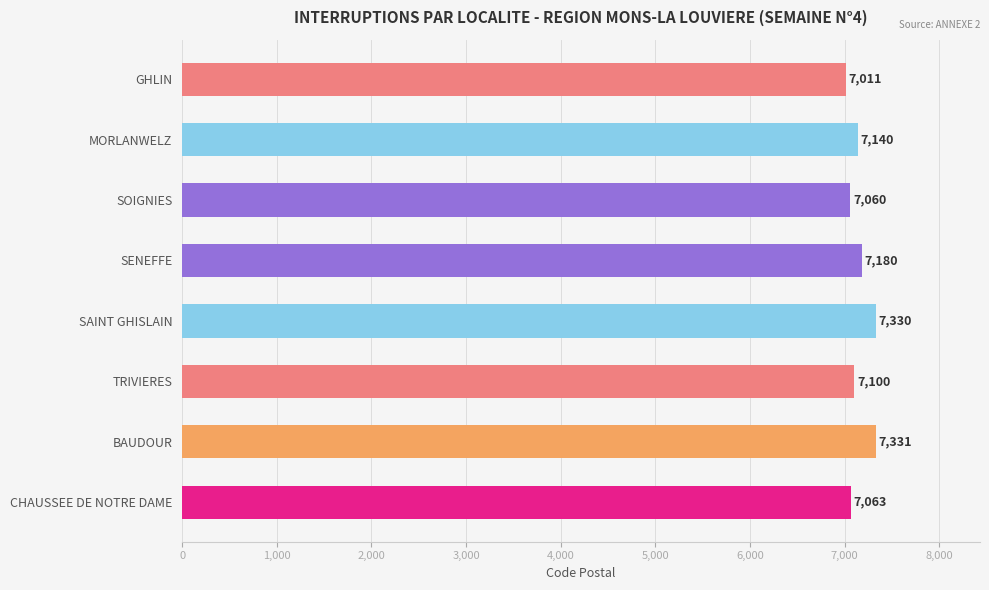

The chart shows a value of 7331 at BAUDOUR. True or false?

True